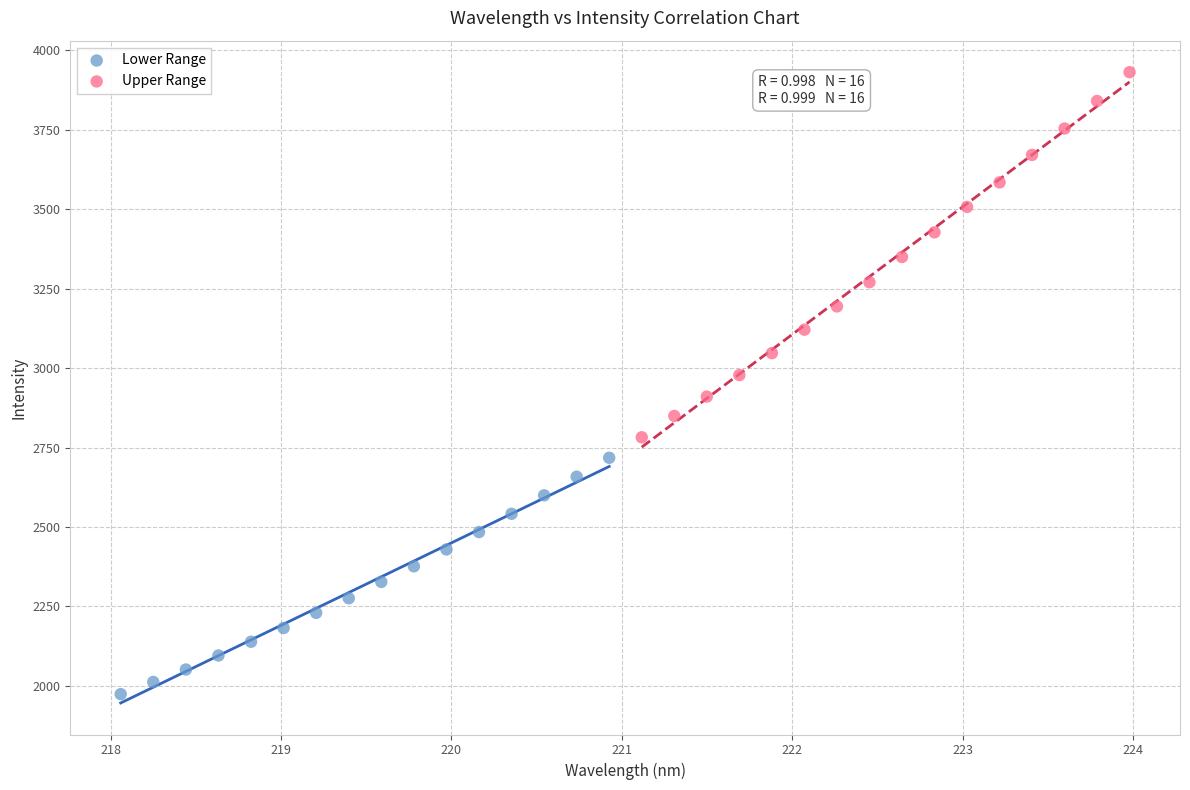

Which series has the largest Y range (max minus min)?

Upper Range